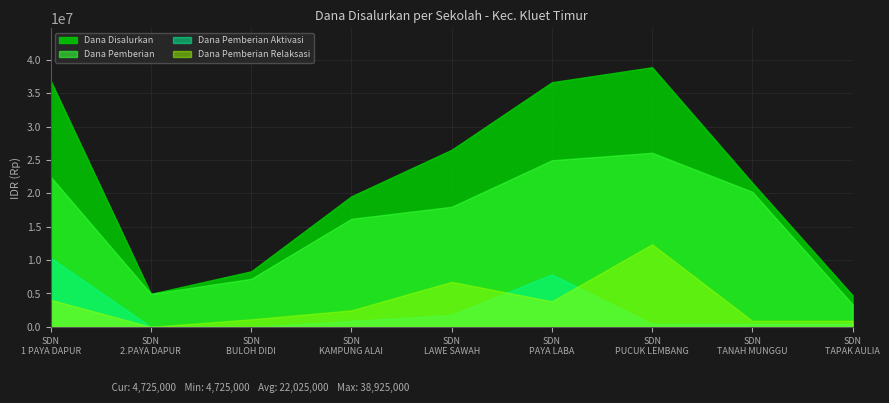

What are all the series names shown in the legend?

Dana Disalurkan, Dana Pemberian, Dana Pemberian Aktivasi, Dana Pemberian Relaksasi